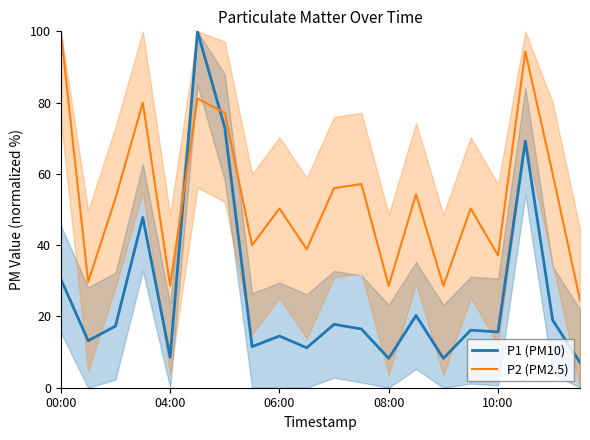

How many categories are shown in the chart?

20